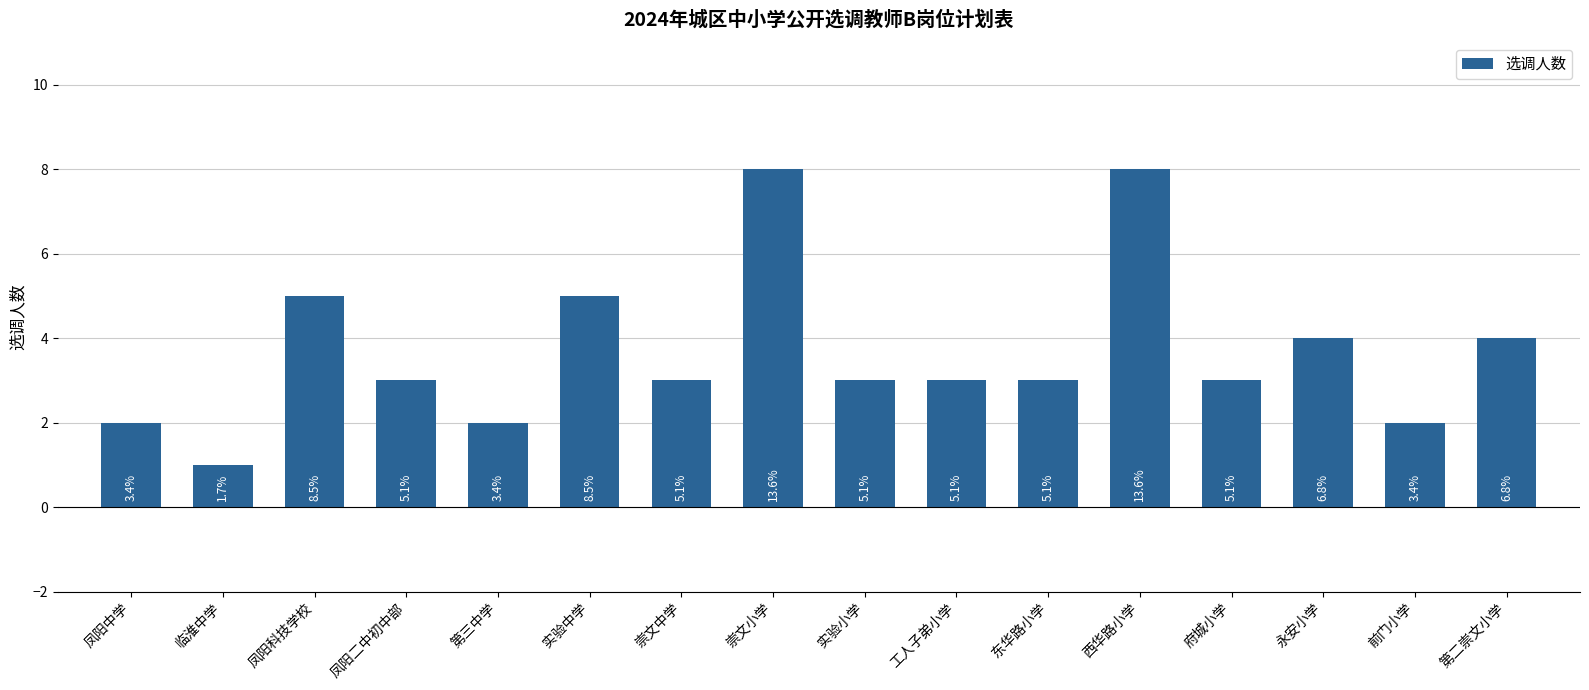

Which label corresponds to the smallest value in the chart?

临淮中学